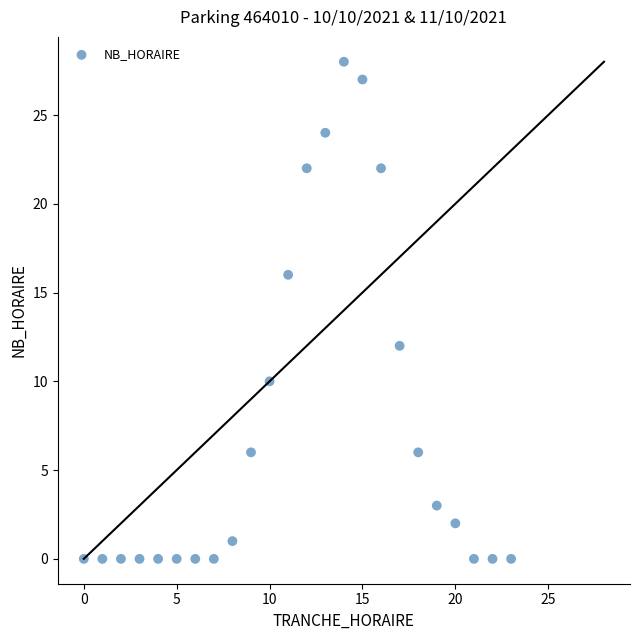

What is the range of Y values (max minus min)?

28